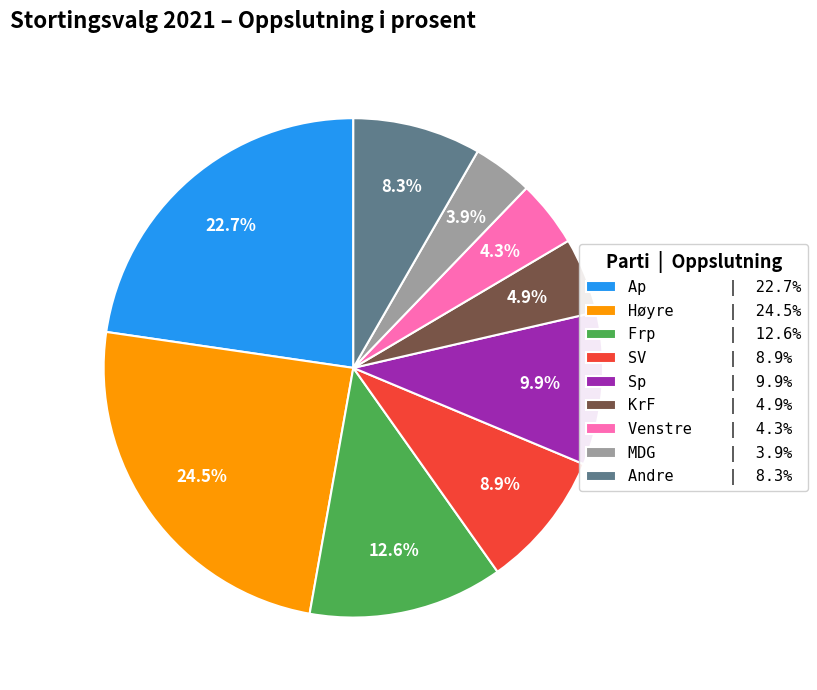

Does any single category account for the majority?

No